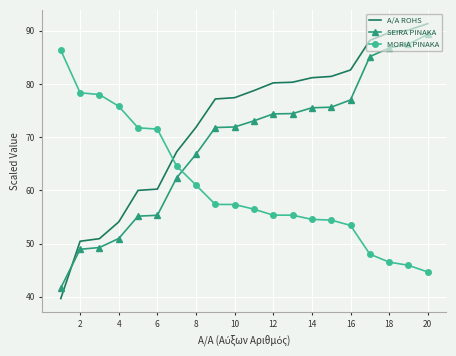

How many times do MORIA PINAKA and A/A ROHS cross each other?

1